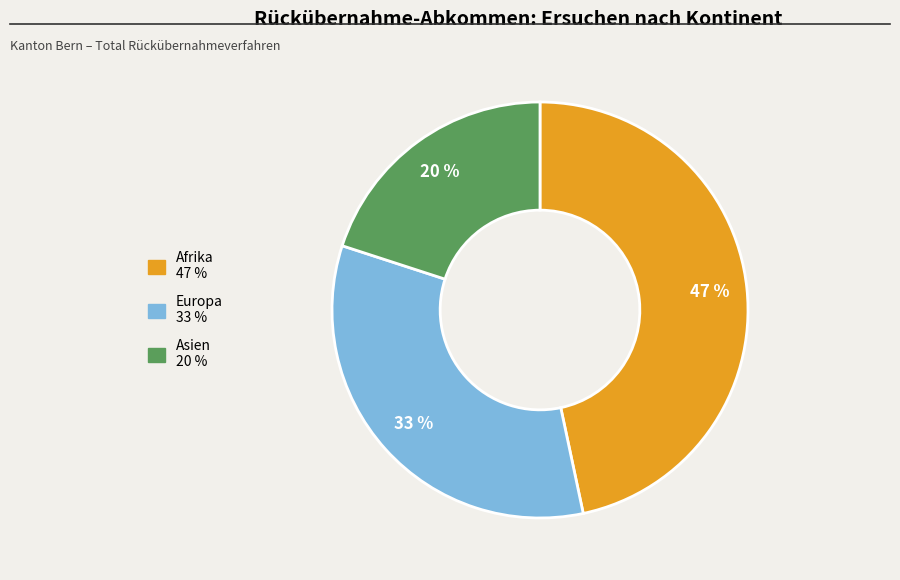

The Afrika slice represents 38% of the pie. True or false?

False